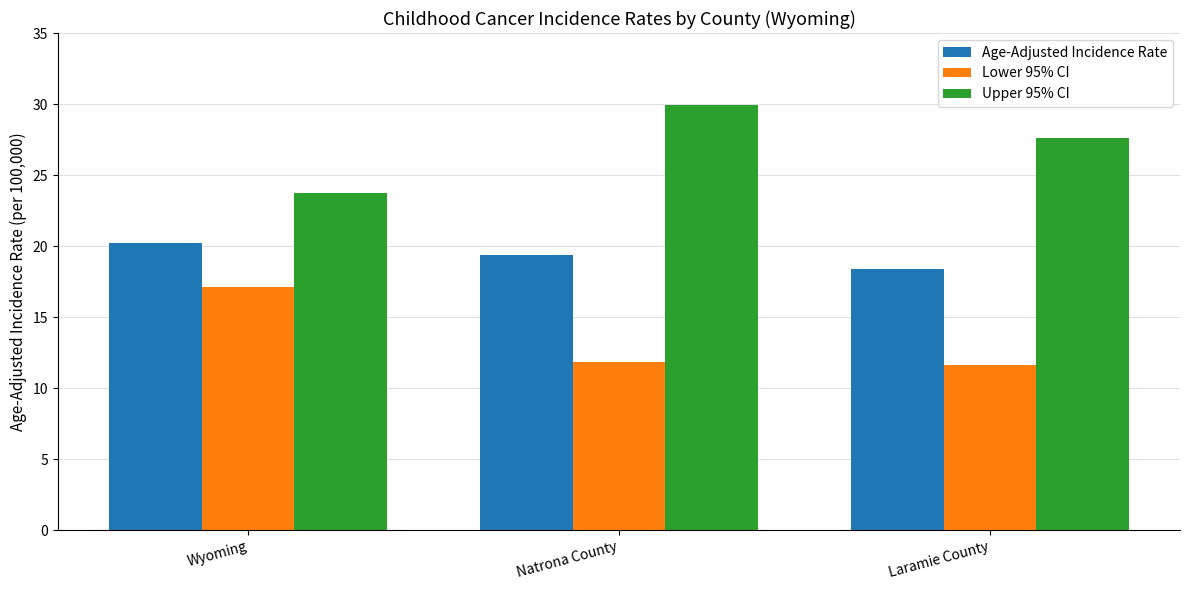

List the labels in order of Age-Adjusted Incidence Rate value, largest first.

Wyoming, Natrona County, Laramie County